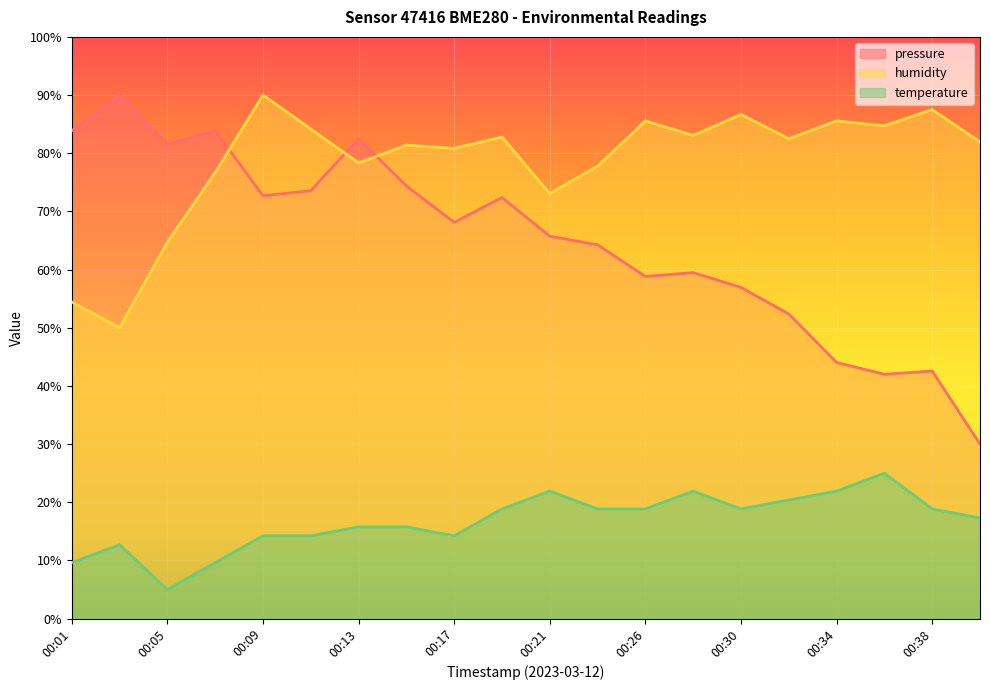

Rank the series at 00:17 from lowest to highest value.

temperature, pressure, humidity